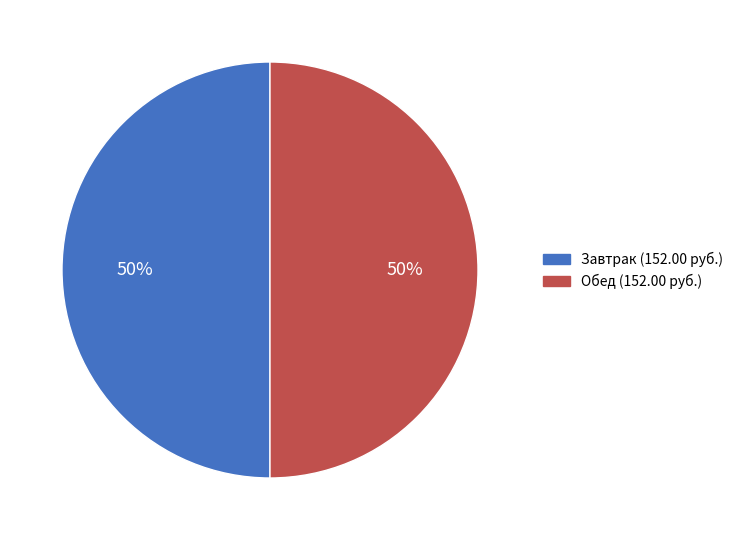

To the nearest percent, what is the average slice percentage?

50%